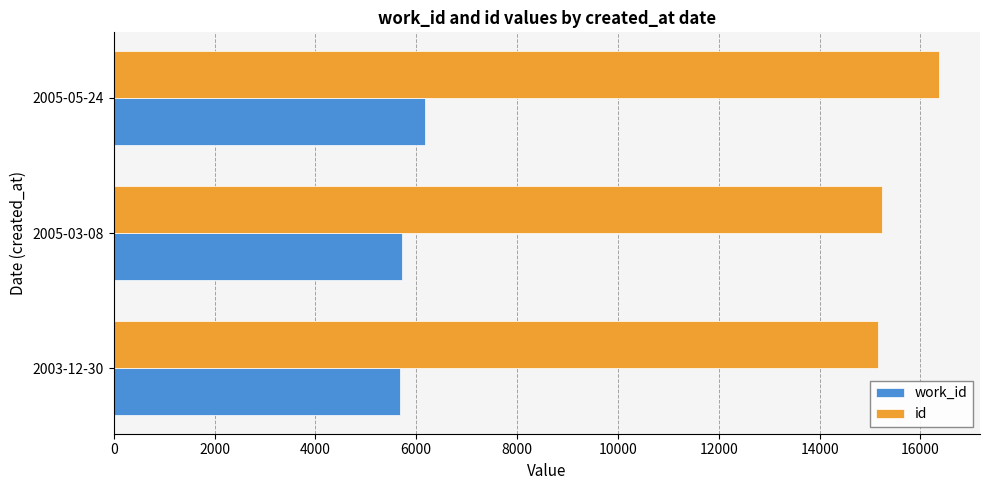

The value of id at 2003-12-30 is 7238. True or false?

False